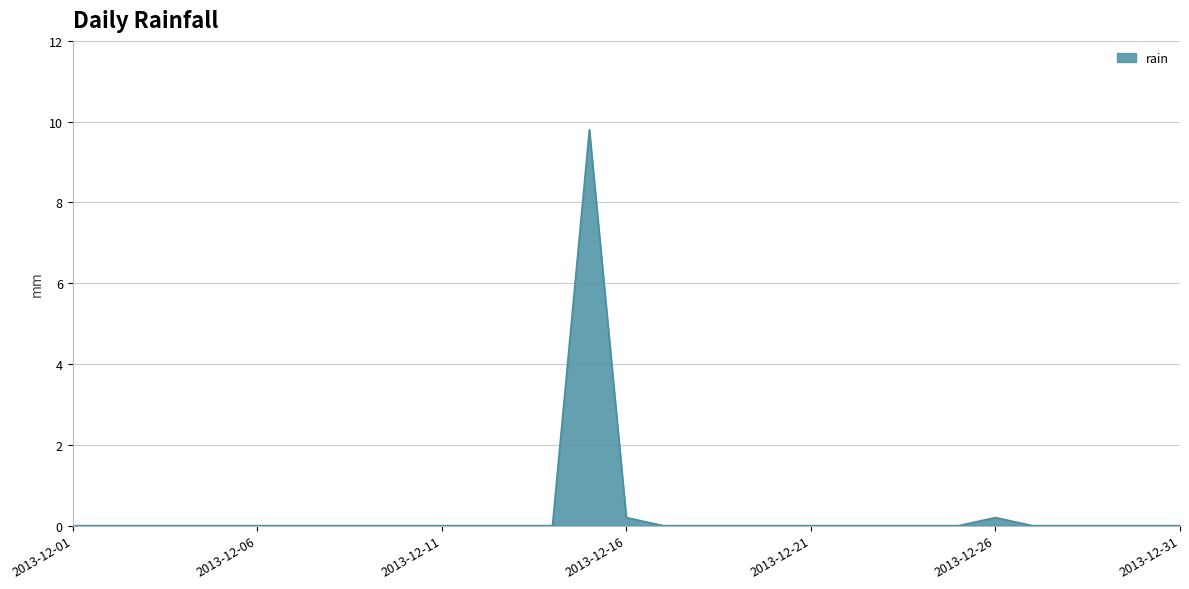

What is the difference between the maximum and minimum values?

9.8